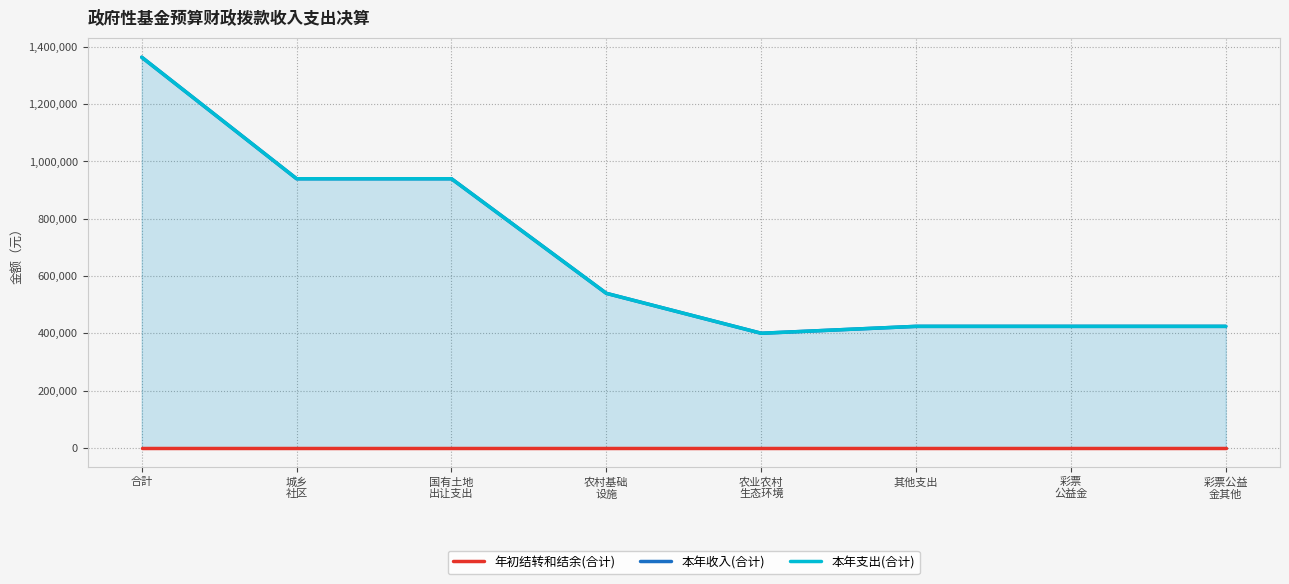

How many data points in 本年支出(合计) are less than 539353?

4